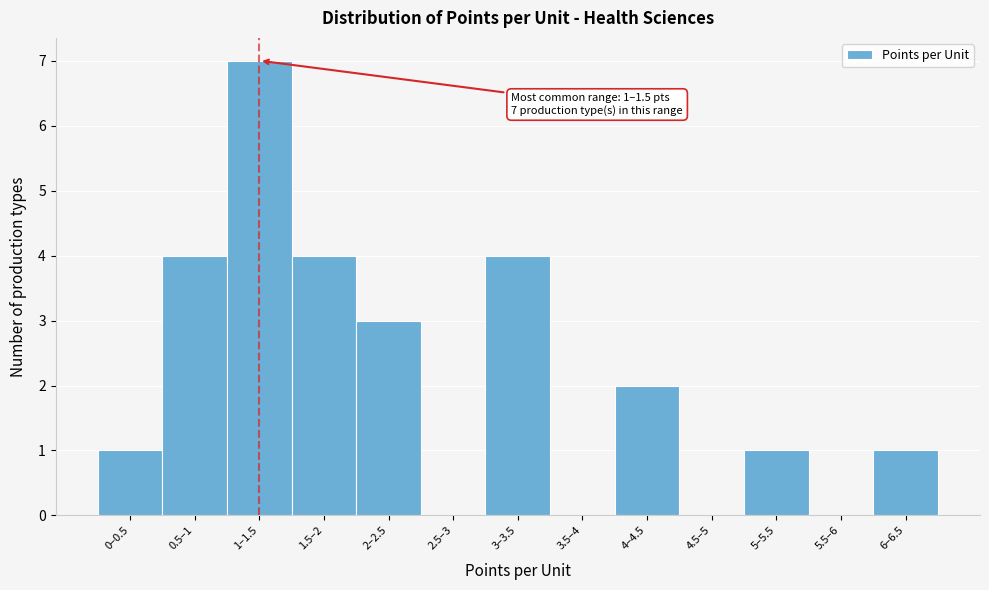

Reading left to right, transcribe all the data shown in this chart.

0–0.5=1	0.5–1=4	1–1.5=7	1.5–2=4	2–2.5=3	2.5–3=0	3–3.5=4	3.5–4=0	4–4.5=2	4.5–5=0	5–5.5=1	5.5–6=0	6–6.5=1